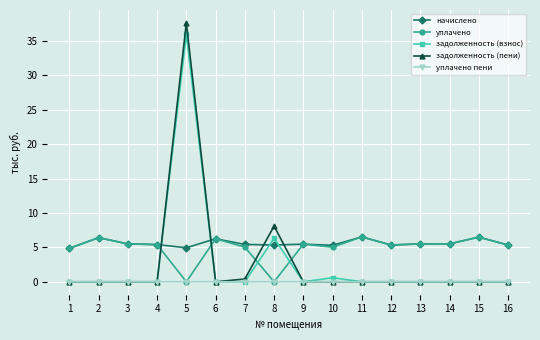

The задолженность (взнос) series shows 15.1 at 4. True or false?

False